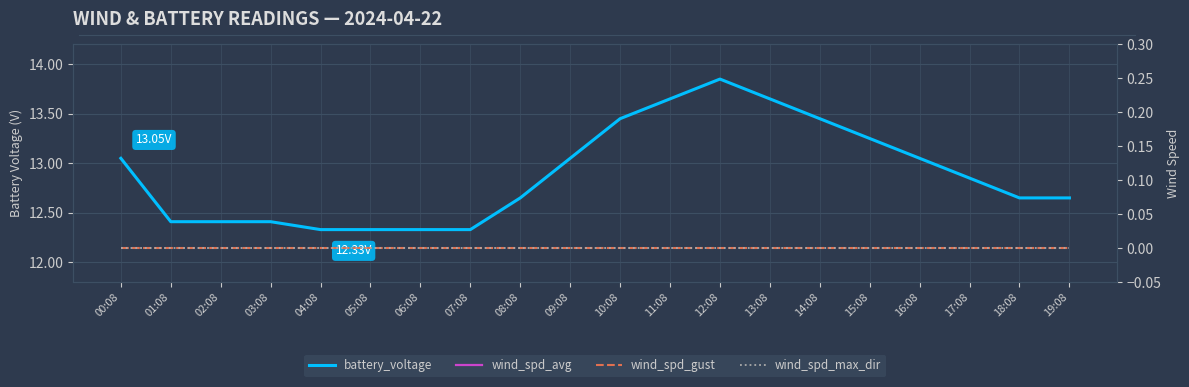

At which label does battery_voltage reach its peak?

12:08